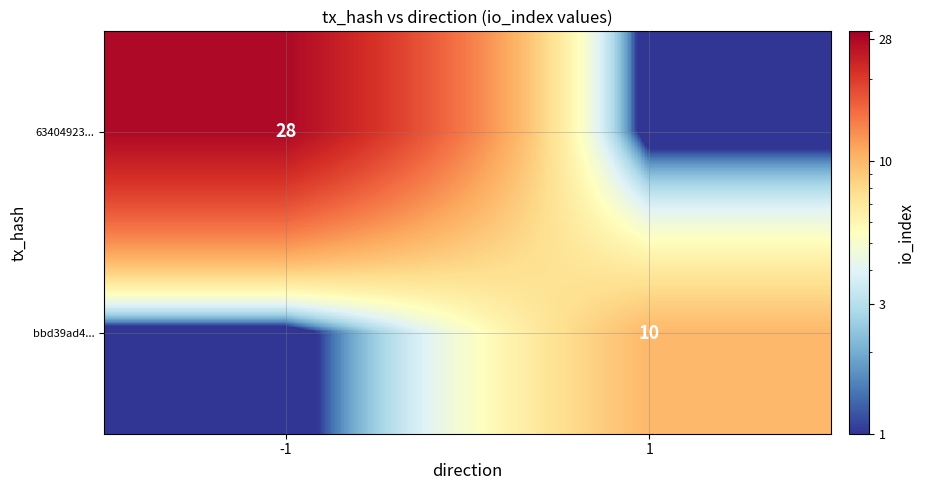

True or false: 63404923... has a value of 16.8 at -1.

False